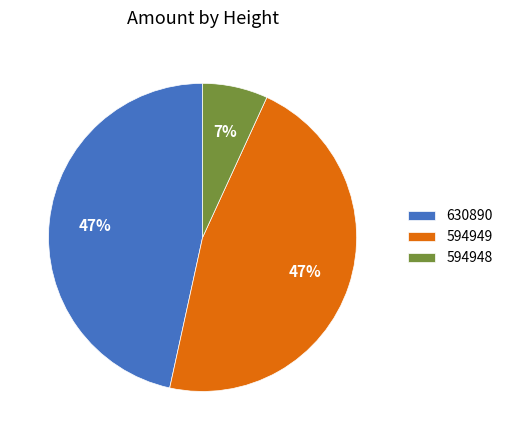

To the nearest percent, what percentage of the pie is 594949?

47%